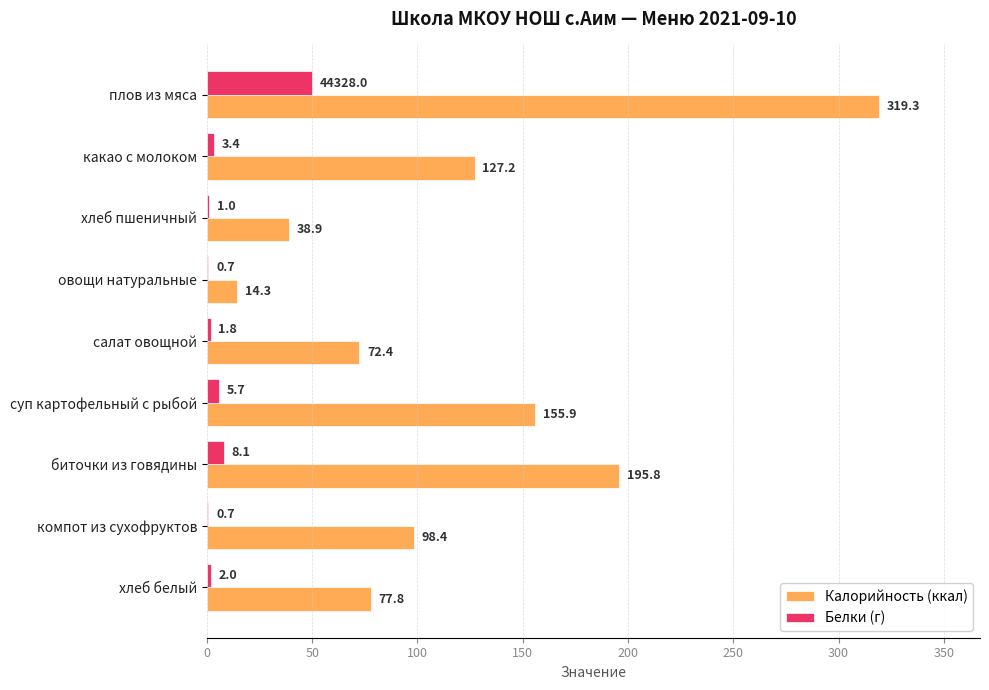

What is the greatest value displayed?

319.3